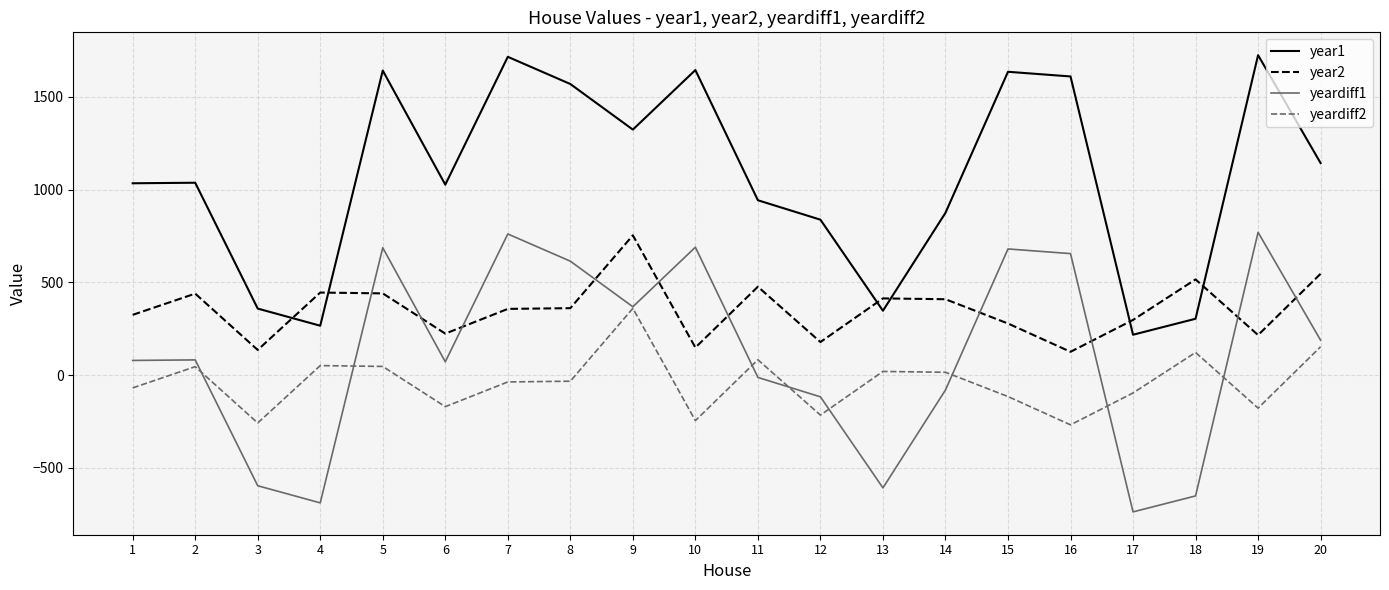

Rank the series at 2 from lowest to highest value.

yeardiff2, yeardiff1, year2, year1